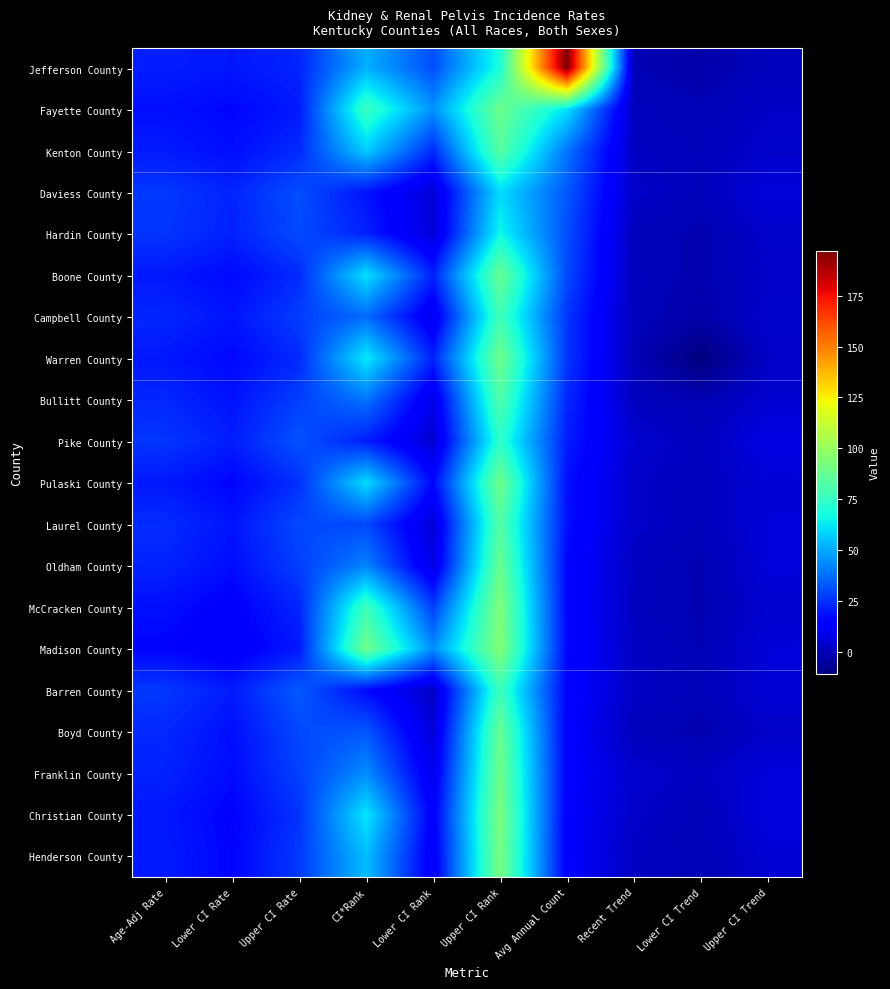

Reading left to right, transcribe all the data shown in this chart.

Jefferson County: Age-Adj Rate=21.1	Lower CI Rate=19.8	Upper CI Rate=22.6	CI*Rank=51.0	Lower CI Rank=31.0	Upper CI Rank=69.0	Avg Annual Count=197.0	Recent Trend=-0.9	Lower CI Trend=-3.1	Upper CI Trend=0.5
Fayette County: Age-Adj Rate=18.1	Lower CI Rate=16.1	Upper CI Rate=20.3	CI*Rank=76.0	Lower CI Rank=45.0	Upper CI Rank=89.0	Avg Annual Count=61.0	Recent Trend=0.5	Lower CI Trend=-0.7	Upper CI Trend=2.0
Kenton County: Age-Adj Rate=20.5	Lower CI Rate=17.7	Upper CI Rate=23.7	CI*Rank=57.0	Lower CI Rank=24.0	Upper CI Rank=84.0	Avg Annual Count=39.0	Recent Trend=1.6	Lower CI Trend=0.1	Upper CI Trend=3.2
Daviess County: Age-Adj Rate=26.5	Lower CI Rate=22.5	Upper CI Rate=31.0	CI*Rank=19.0	Lower CI Rank=5.0	Upper CI Rank=60.0	Avg Annual Count=33.0	Recent Trend=2.5	Lower CI Trend=0.0	Upper CI Trend=5.6
Hardin County: Age-Adj Rate=25.9	Lower CI Rate=21.9	Upper CI Rate=30.4	CI*Rank=22.0	Lower CI Rank=5.0	Upper CI Rank=66.0	Avg Annual Count=31.0	Recent Trend=0.4	Lower CI Trend=-1.9	Upper CI Trend=3.0
Boone County: Age-Adj Rate=20.0	Lower CI Rate=16.8	Upper CI Rate=23.6	CI*Rank=61.0	Lower CI Rank=22.0	Upper CI Rank=88.0	Avg Annual Count=30.0	Recent Trend=0.1	Lower CI Trend=-1.8	Upper CI Trend=2.4
Campbell County: Age-Adj Rate=23.1	Lower CI Rate=19.2	Upper CI Rate=27.6	CI*Rank=37.0	Lower CI Rank=9.0	Upper CI Rank=78.0	Avg Annual Count=26.0	Recent Trend=0.1	Lower CI Trend=-3.0	Upper CI Trend=3.4
Warren County: Age-Adj Rate=19.8	Lower CI Rate=16.4	Upper CI Rate=23.6	CI*Rank=63.0	Lower CI Rank=22.0	Upper CI Rank=90.0	Avg Annual Count=26.0	Recent Trend=-0.3	Lower CI Trend=-11.0	Upper CI Trend=2.1
Bullitt County: Age-Adj Rate=23.1	Lower CI Rate=18.9	Upper CI Rate=28.0	CI*Rank=39.0	Lower CI Rank=8.0	Upper CI Rank=82.0	Avg Annual Count=23.0	Recent Trend=1.0	Lower CI Trend=-1.4	Upper CI Trend=4.0
Pike County: Age-Adj Rate=26.1	Lower CI Rate=21.1	Upper CI Rate=32.0	CI*Rank=21.0	Lower CI Rank=4.0	Upper CI Rank=73.0	Avg Annual Count=21.0	Recent Trend=3.8	Lower CI Trend=0.6	Upper CI Trend=7.7
Pulaski County: Age-Adj Rate=20.0	Lower CI Rate=15.9	Upper CI Rate=24.9	CI*Rank=60.0	Lower CI Rank=16.0	Upper CI Rank=90.0	Avg Annual Count=18.0	Recent Trend=2.5	Lower CI Trend=0.4	Upper CI Trend=4.9
Laurel County: Age-Adj Rate=24.1	Lower CI Rate=19.2	Upper CI Rate=29.9	CI*Rank=30.0	Lower CI Rank=5.0	Upper CI Rank=83.0	Avg Annual Count=18.0	Recent Trend=2.5	Lower CI Trend=0.0	Upper CI Trend=5.4
Oldham County: Age-Adj Rate=22.3	Lower CI Rate=17.6	Upper CI Rate=28.0	CI*Rank=42.0	Lower CI Rank=7.0	Upper CI Rank=88.0	Avg Annual Count=16.0	Recent Trend=1.4	Lower CI Trend=-1.7	Upper CI Trend=5.7
McCracken County: Age-Adj Rate=18.0	Lower CI Rate=14.1	Upper CI Rate=22.7	CI*Rank=77.0	Lower CI Rank=28.0	Upper CI Rank=94.0	Avg Annual Count=16.0	Recent Trend=0.9	Lower CI Trend=-1.6	Upper CI Trend=3.7
Madison County: Age-Adj Rate=15.9	Lower CI Rate=12.5	Upper CI Rate=20.0	CI*Rank=90.0	Lower CI Rank=44.0	Upper CI Rank=95.0	Avg Annual Count=16.0	Recent Trend=1.7	Lower CI Trend=-1.3	Upper CI Trend=5.5
Barren County: Age-Adj Rate=26.5	Lower CI Rate=20.7	Upper CI Rate=33.6	CI*Rank=17.0	Lower CI Rank=2.0	Upper CI Rank=77.0	Avg Annual Count=15.0	Recent Trend=2.1	Lower CI Trend=-0.4	Upper CI Trend=5.1
Boyd County: Age-Adj Rate=23.4	Lower CI Rate=18.0	Upper CI Rate=29.9	CI*Rank=33.0	Lower CI Rank=5.0	Upper CI Rank=88.0	Avg Annual Count=14.0	Recent Trend=0.3	Lower CI Trend=-2.0	Upper CI Trend=2.6
Franklin County: Age-Adj Rate=22.2	Lower CI Rate=17.2	Upper CI Rate=28.3	CI*Rank=44.0	Lower CI Rank=9.0	Upper CI Rank=90.0	Avg Annual Count=14.0	Recent Trend=3.3	Lower CI Trend=1.4	Upper CI Trend=5.7
Christian County: Age-Adj Rate=19.9	Lower CI Rate=15.2	Upper CI Rate=25.5	CI*Rank=62.0	Lower CI Rank=13.0	Upper CI Rank=93.0	Avg Annual Count=13.0	Recent Trend=2.6	Lower CI Trend=-0.7	Upper CI Trend=6.7
Henderson County: Age-Adj Rate=20.6	Lower CI Rate=15.7	Upper CI Rate=26.7	CI*Rank=54.0	Lower CI Rank=11.0	Upper CI Rank=92.0	Avg Annual Count=13.0	Recent Trend=1.5	Lower CI Trend=-1.2	Upper CI Trend=4.5